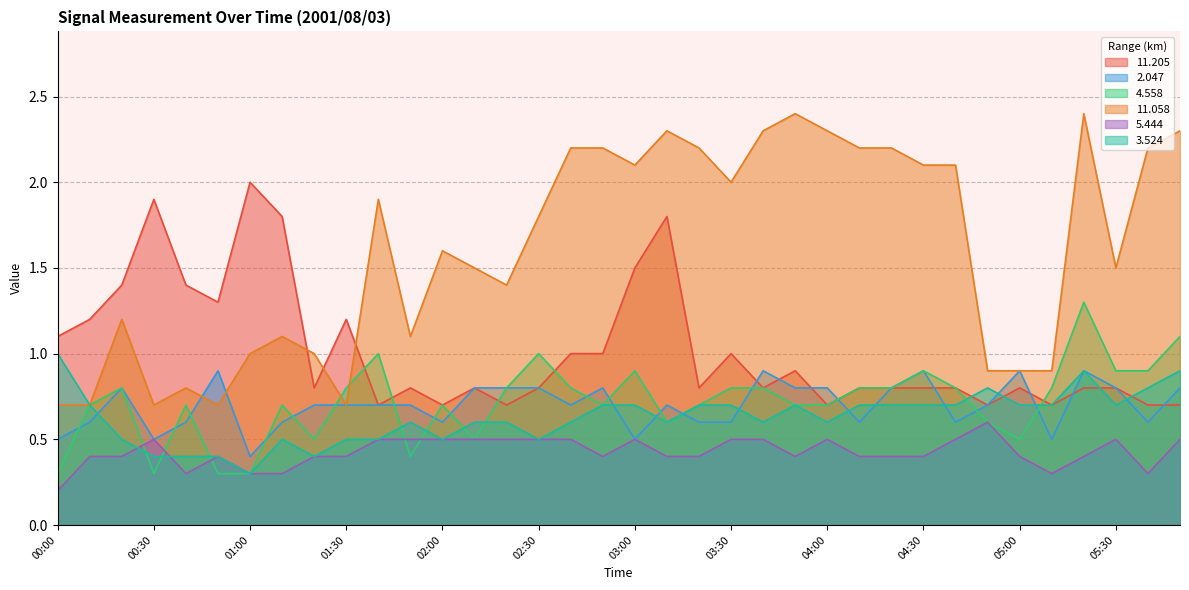

How many lines are shown in the chart?

6